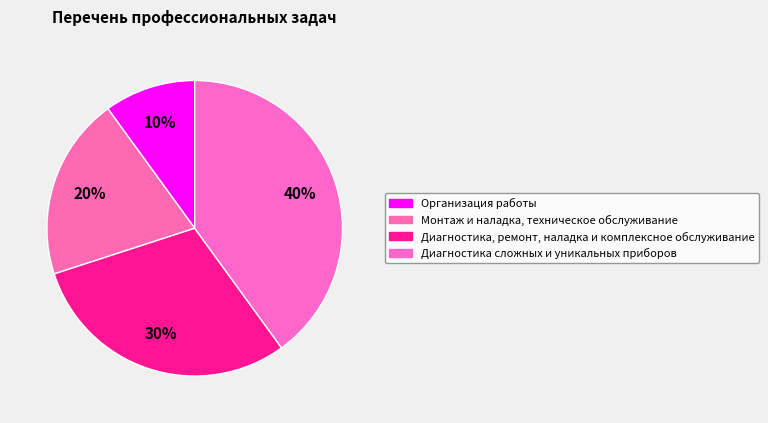

How many segments does this pie chart have?

4